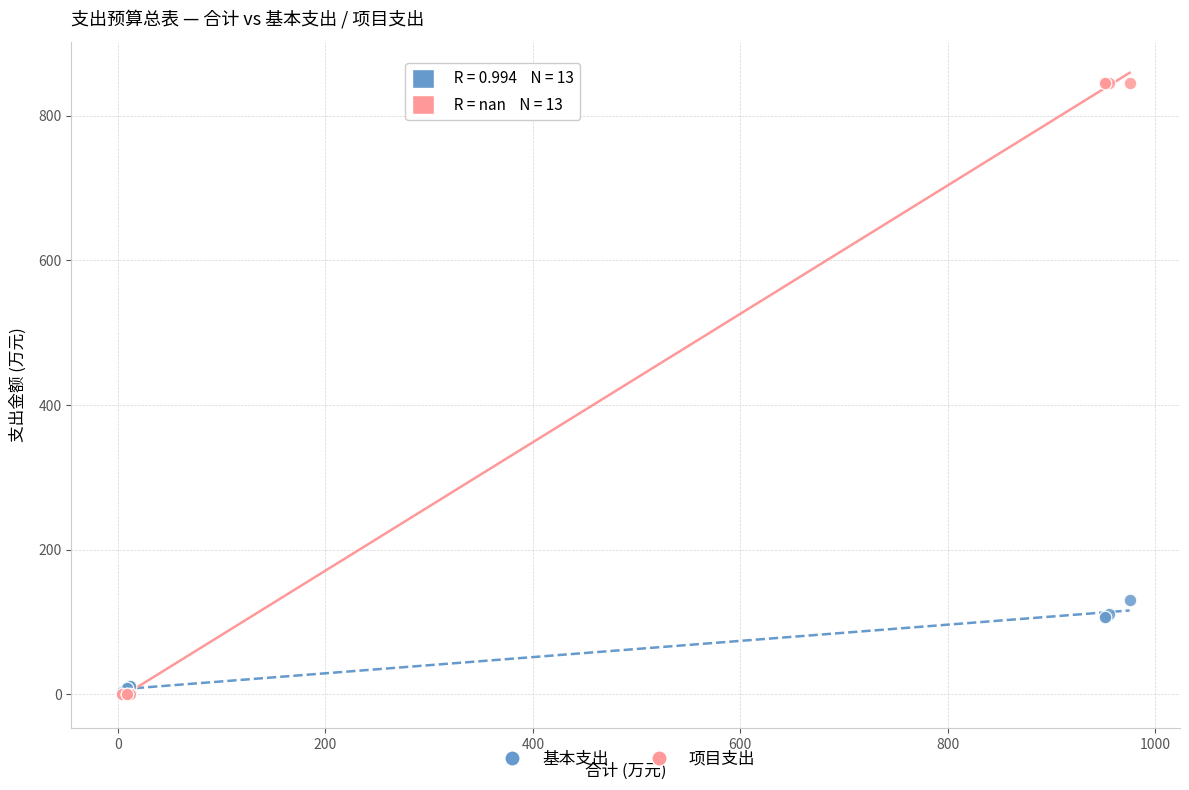

Across all series, what Y value is closest to 422?

130.7